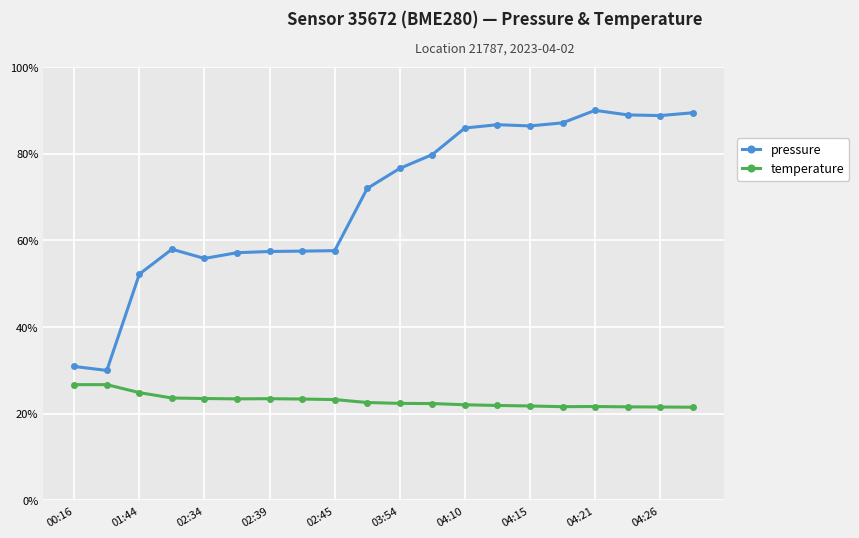

What is the difference between the maximum and minimum values in the temperature series?

5.2